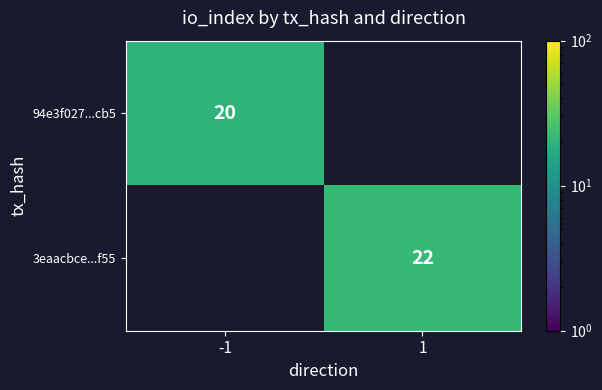

The value of 3eaacbce...f55 at 1 is 11. True or false?

False